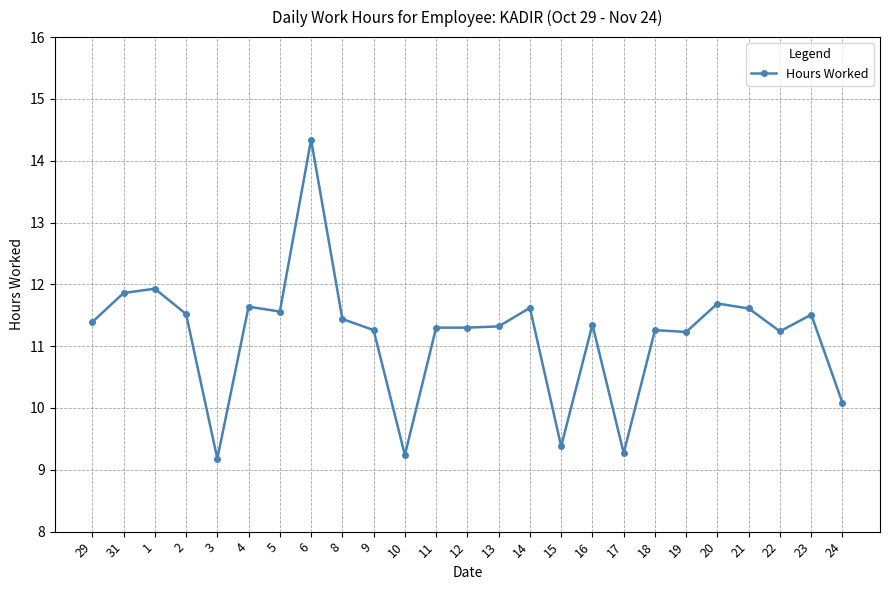

At which label does the data first exceed 11?

29